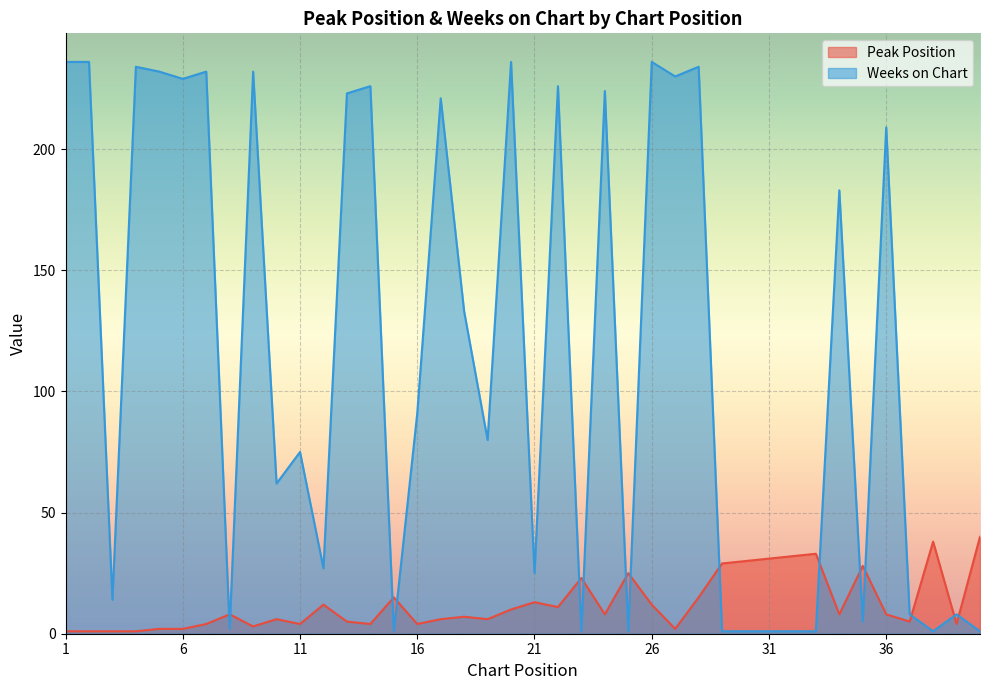

Does the chart display data point markers on the line(s)?

No